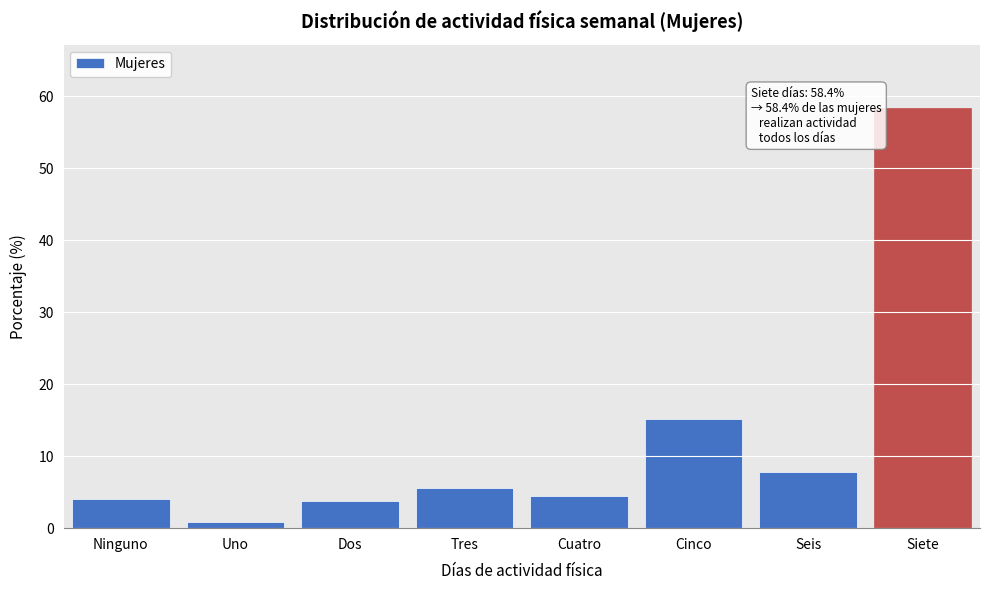

Read the value at Siete.

58.4